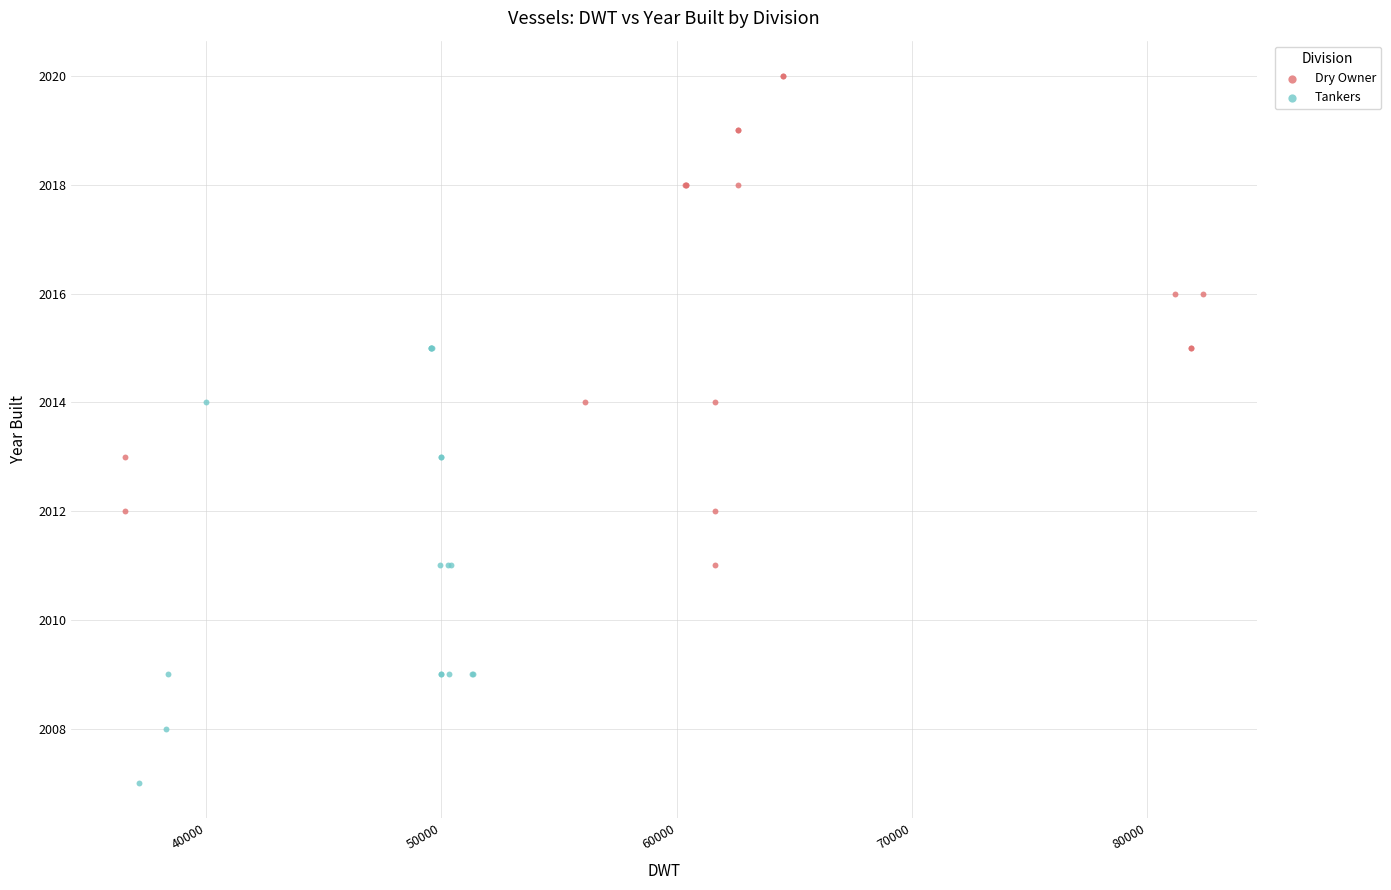

Which series has the widest spread of Y values?

Dry Owner